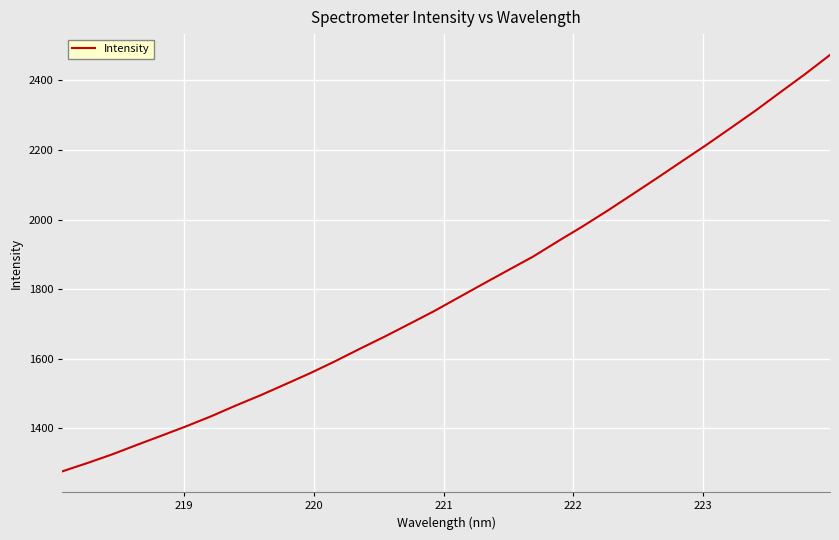

What is the minimum value shown in the chart?

1276.7